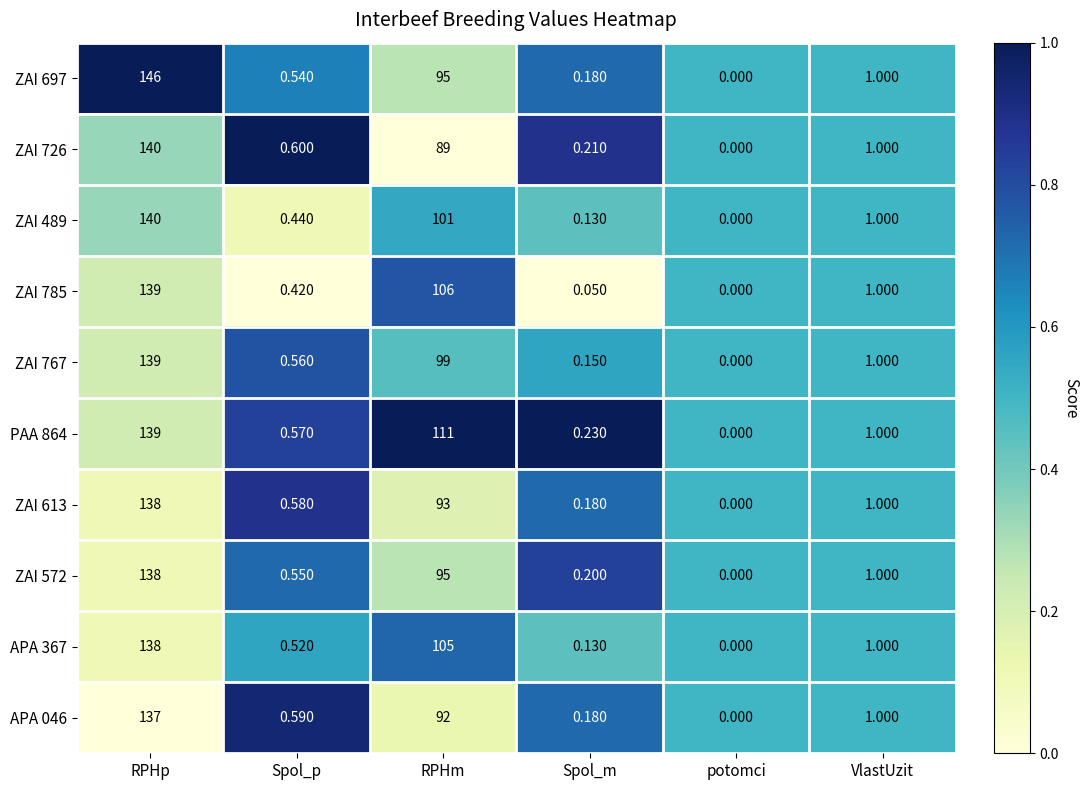

What is the maximum value shown in the chart?

146.0